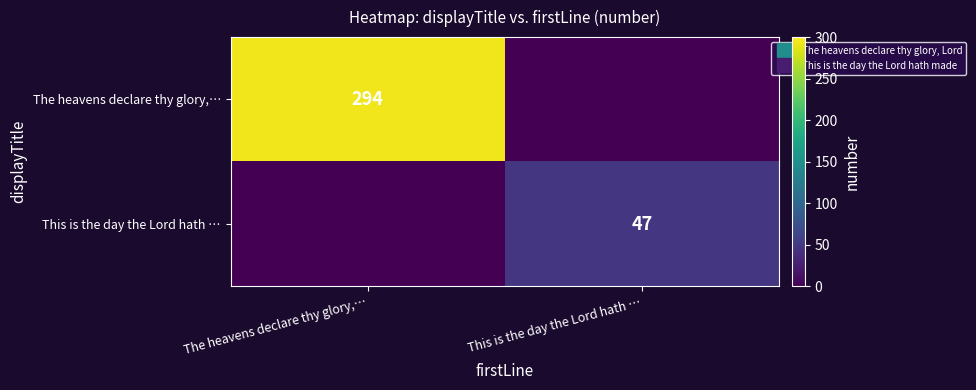

What is the sum of the This is the day the Lord hath … values at This is the day the Lord hath … and The heavens declare thy glory,…?

47